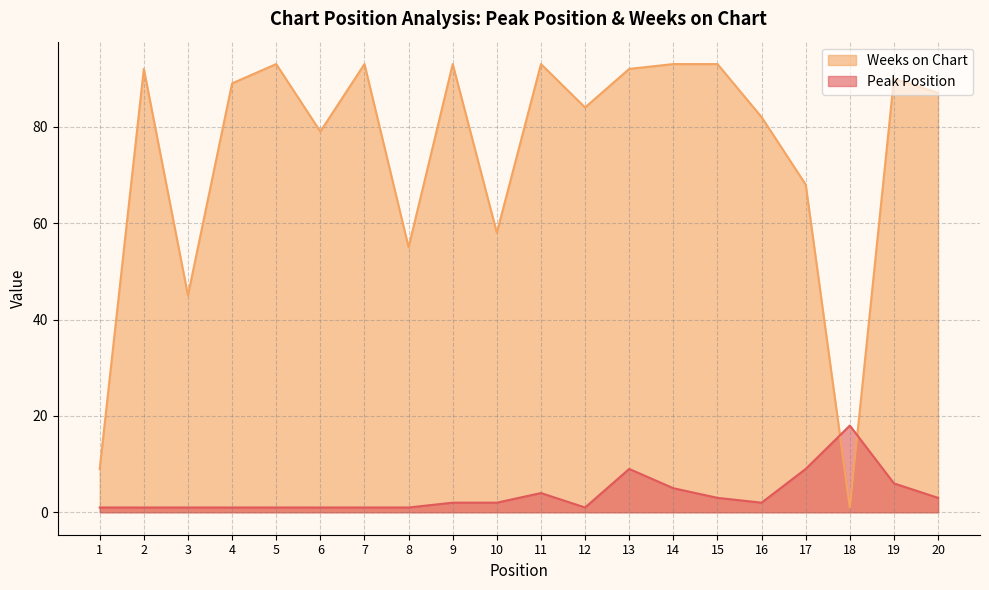

What is the spread (max minus min) of values at 4?

88